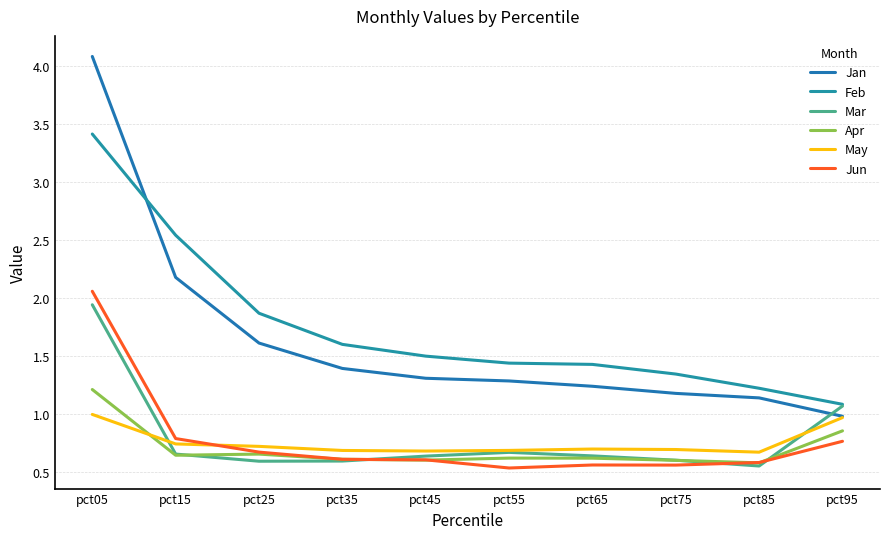

Which category has the lowest value in the Jan series?

pct95